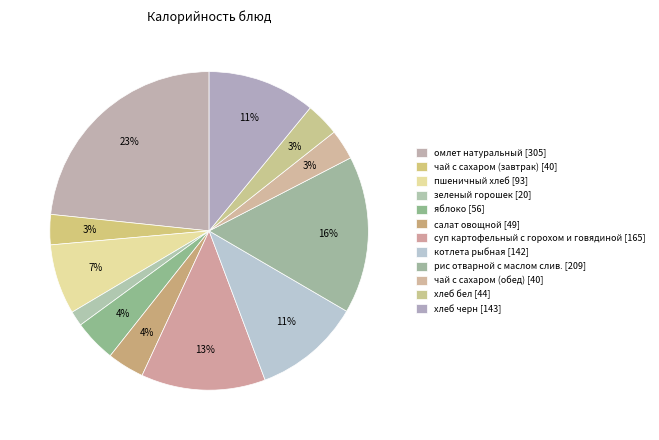

What percentage is the пшеничный хлеб slice, to the nearest percent?

7%